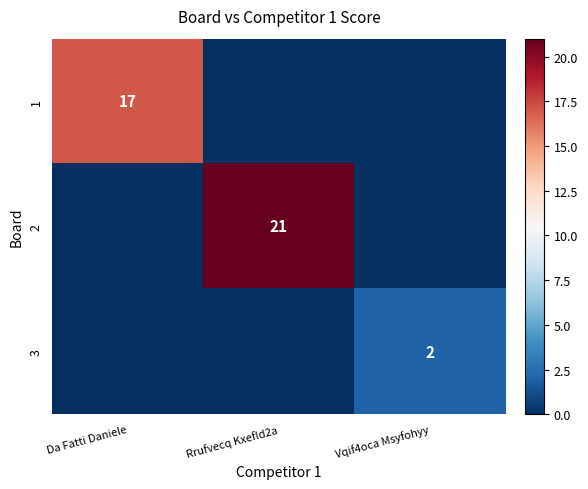

The 3 series shows 1 at Vqif4oca Msyfohyy. True or false?

False